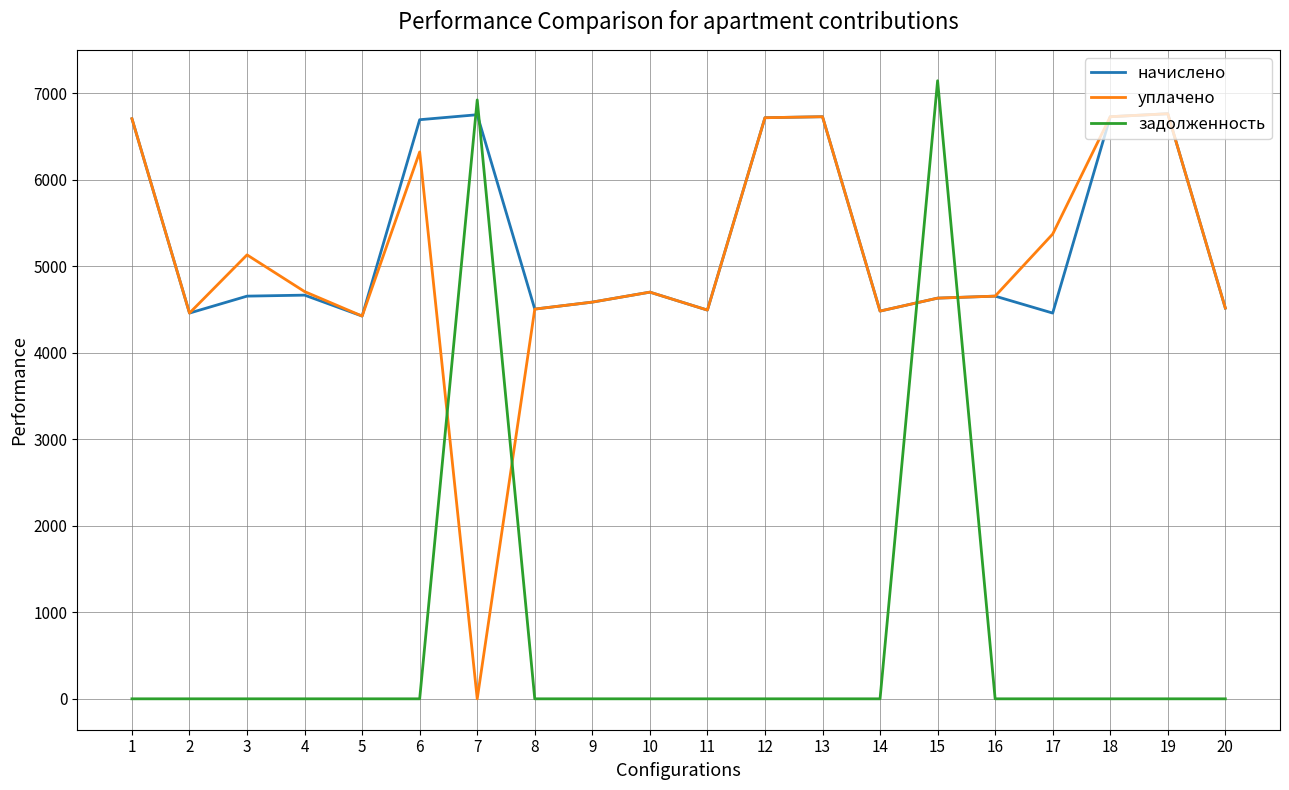

What is the sum of the начислено values at 15 and 16?

9285.1